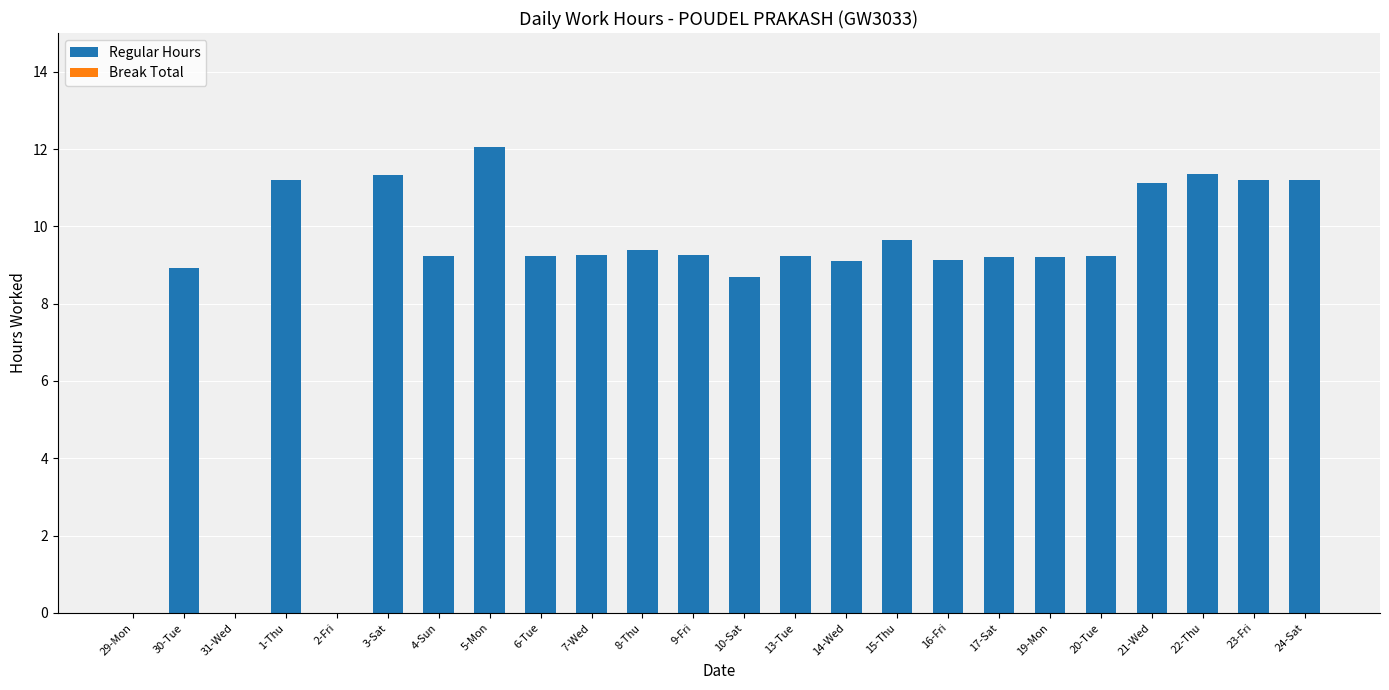

Between 1-Thu and 2-Fri, which is larger?

1-Thu